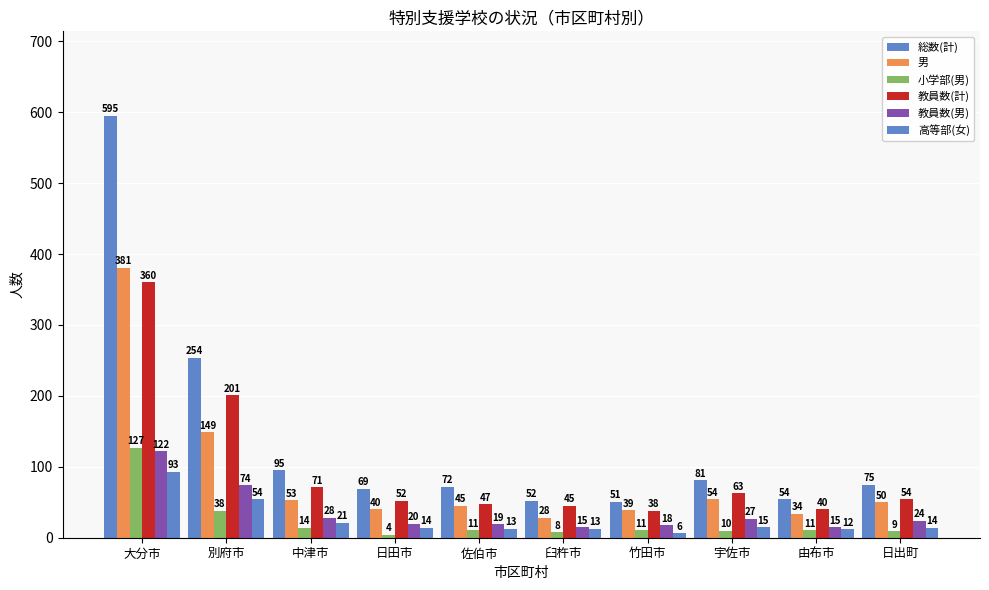

Where does the 高等部(女) series first go above 14?

大分市